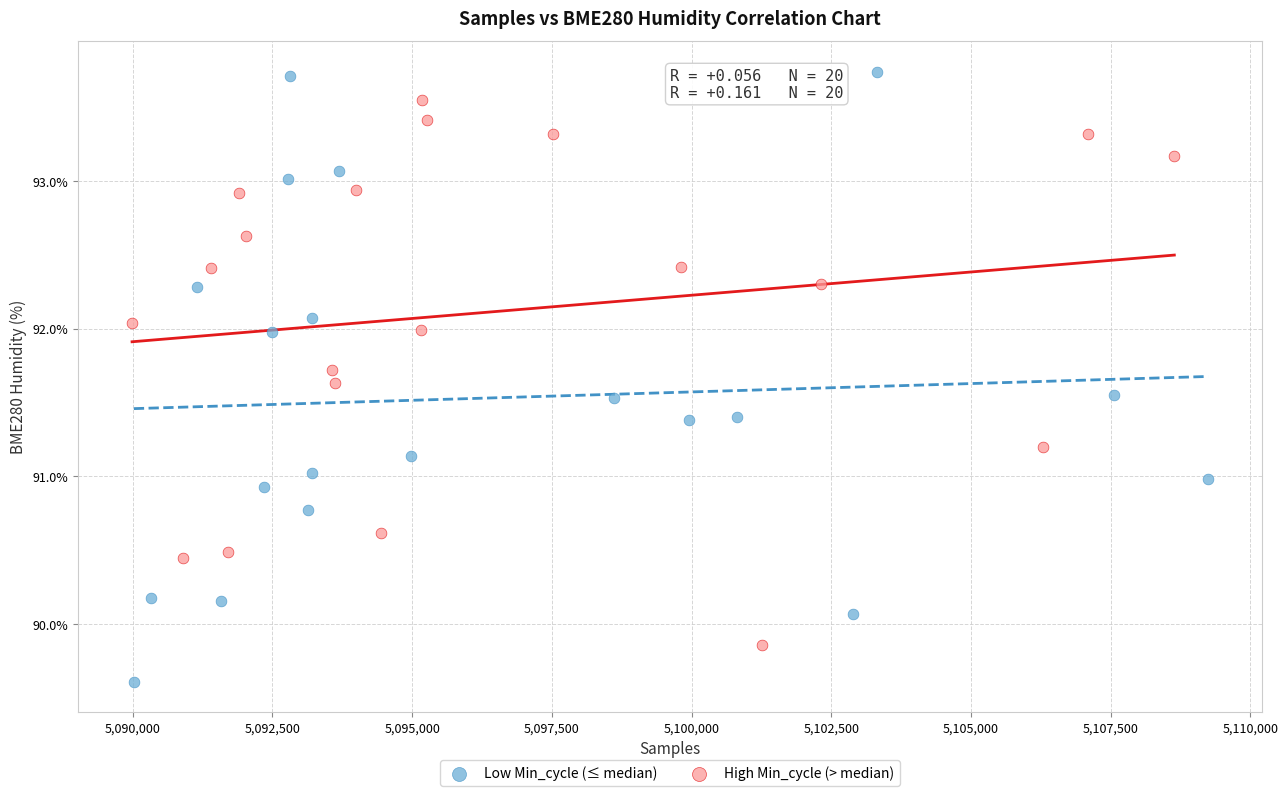

Which series contains the highest Y value?

Low Min_cycle (≤ median)